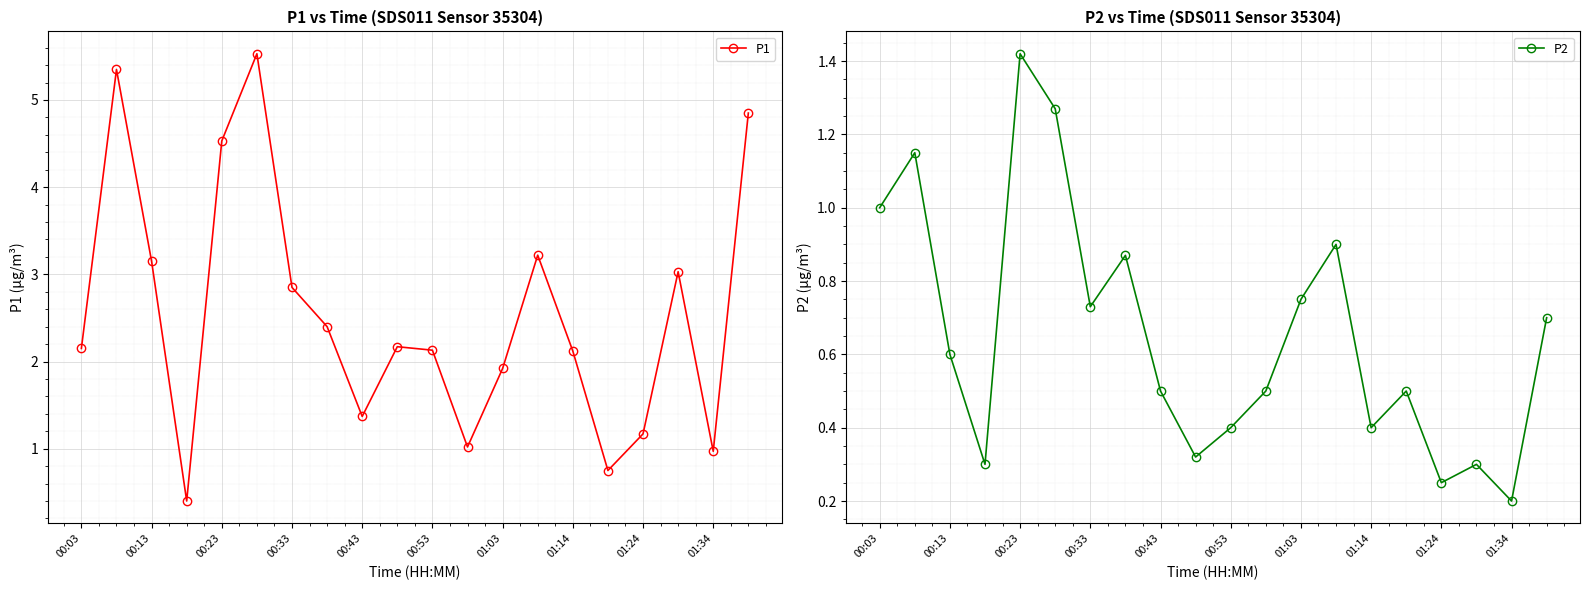

What is the maximum value for P1?

5.5